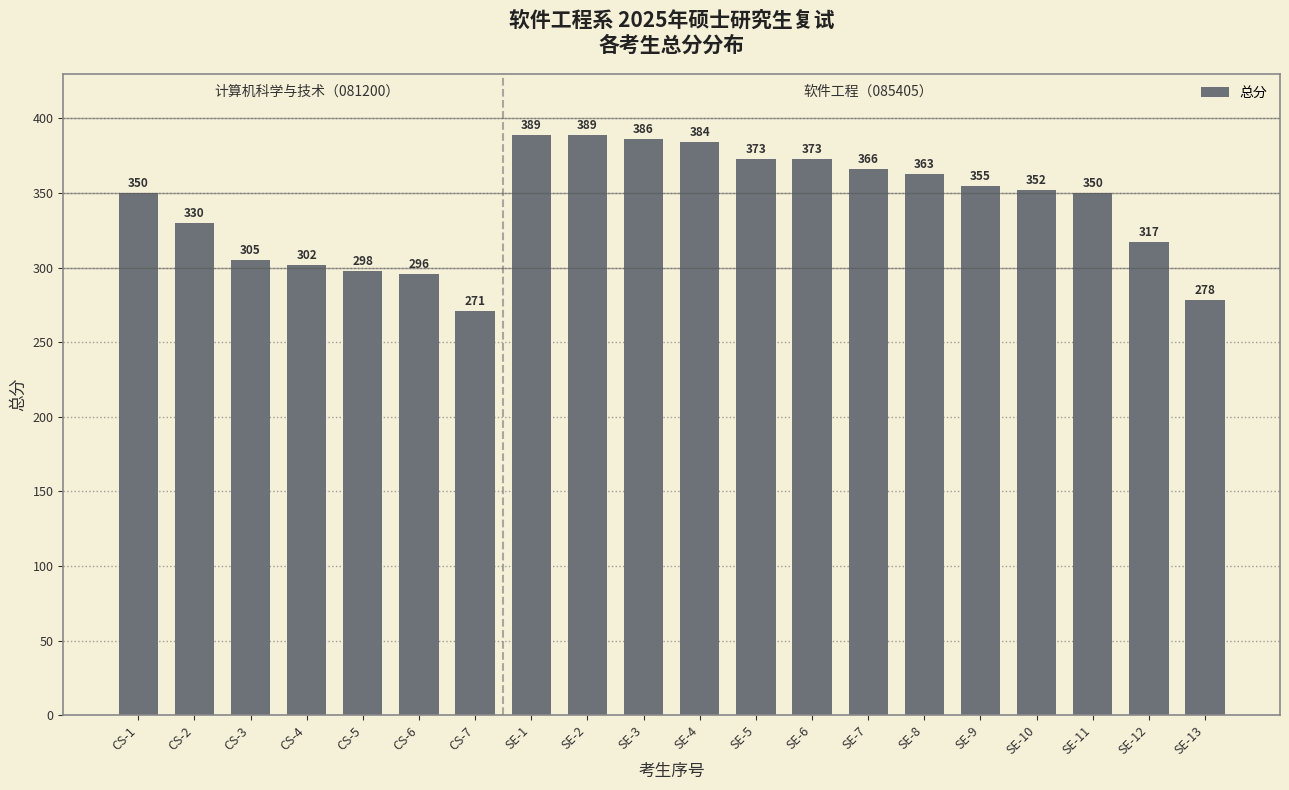

Reading right to left, extract all data points from this chart.

278	317	350	352	355	363	366	373	373	384	386	389	389	271	296	298	302	305	330	350